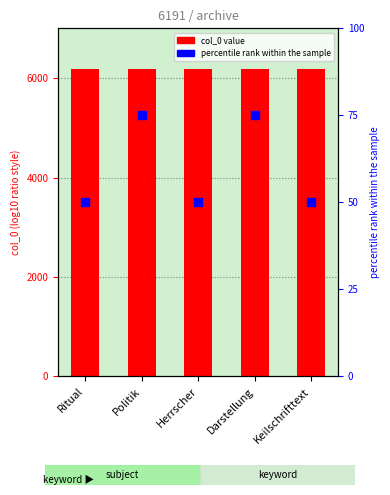

Which series reaches the minimum Y coordinate?

percentile rank within the sample